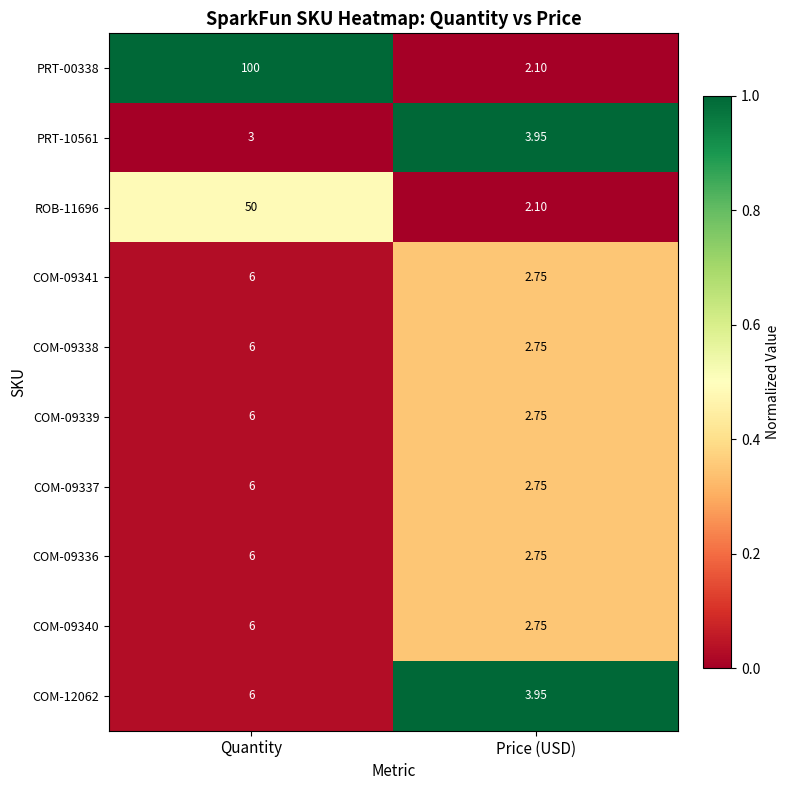

Rank the categories by COM-09341 value from highest to lowest.

Quantity, Price (USD)